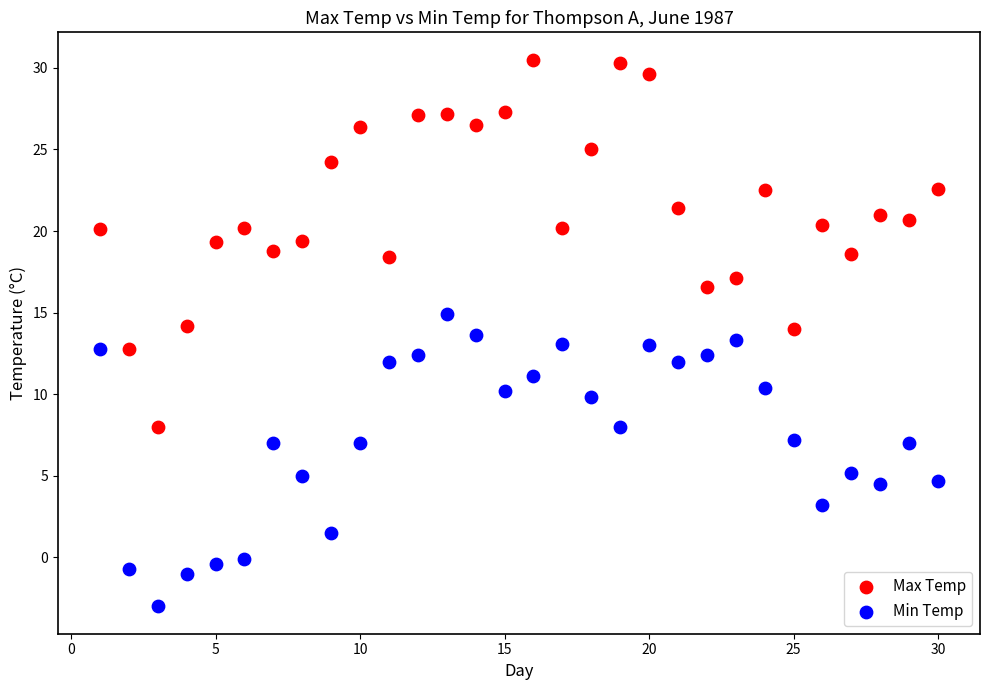

Which series has the widest spread of Y values?

Max Temp